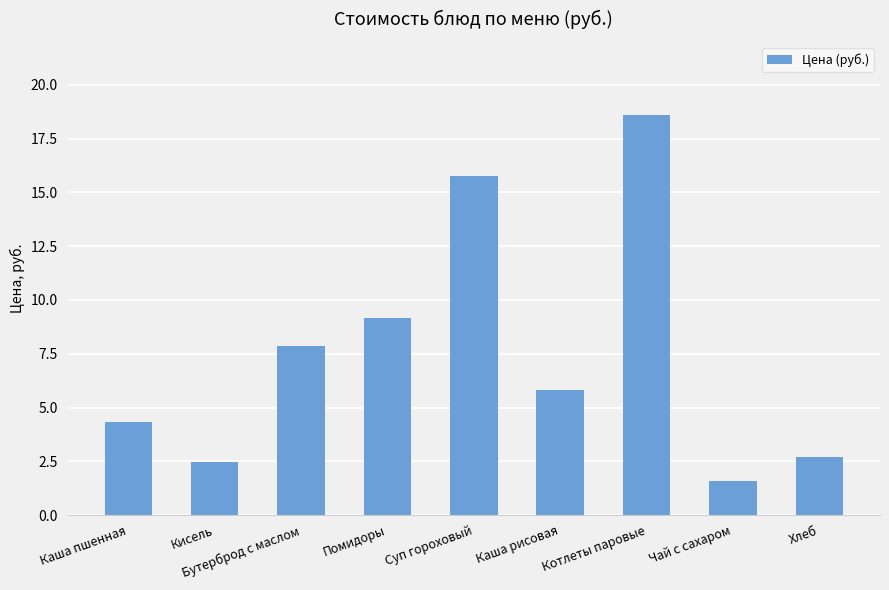

What is the smallest value displayed?

1.6